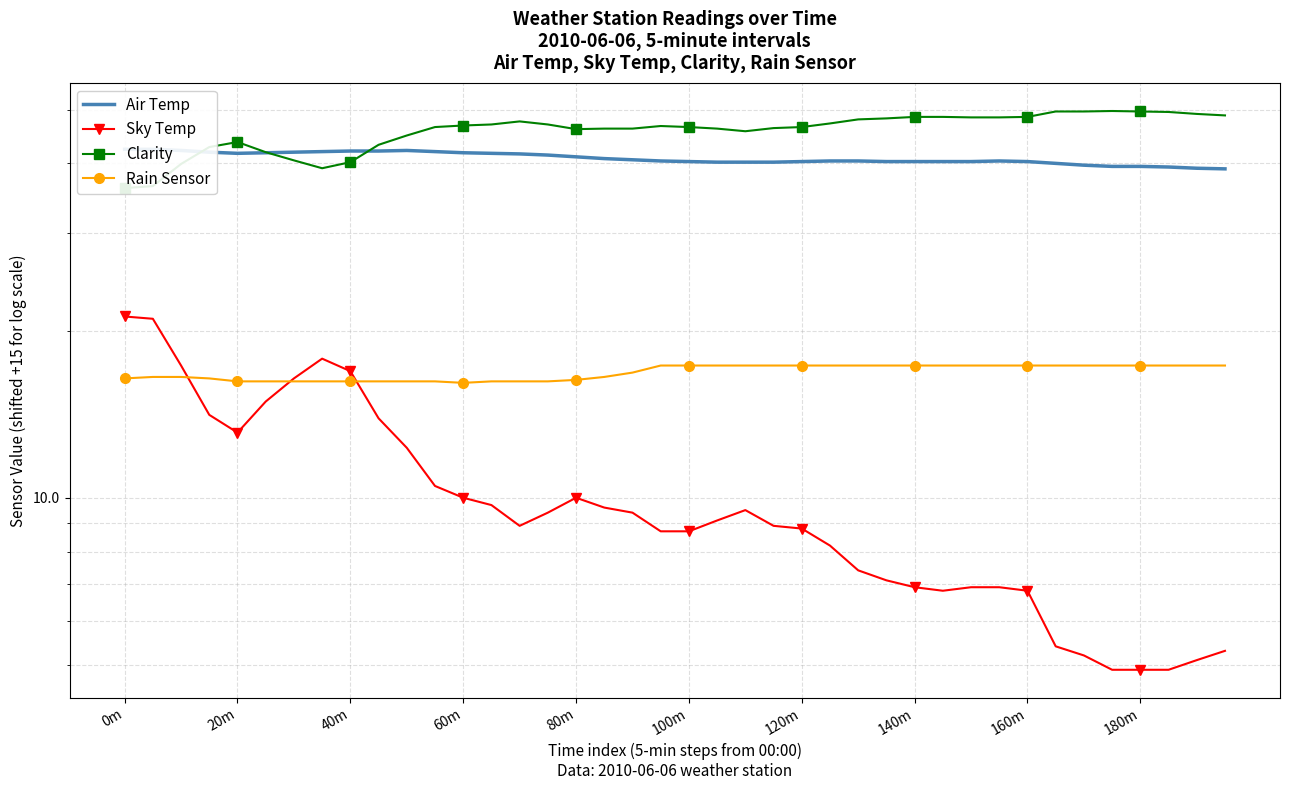

What is the value of the Sky Temp point at the 37th from the left?

4.9